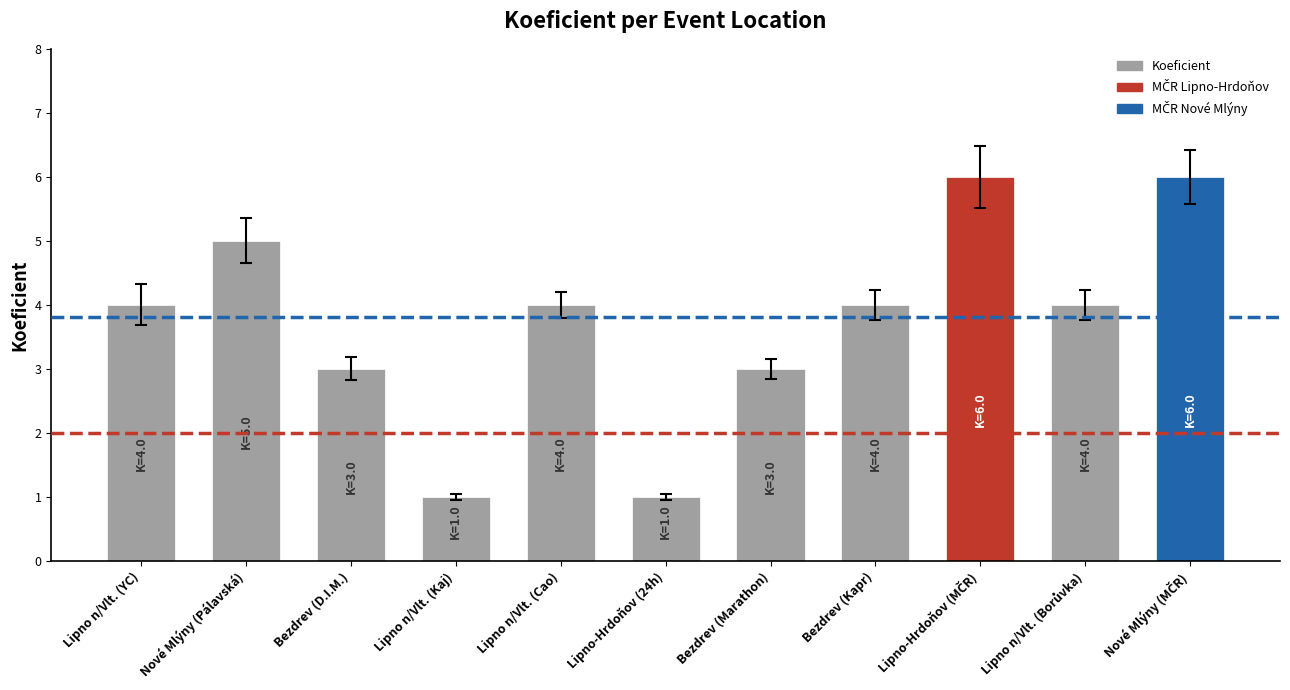

Read the value at Bezdrev (Kapr).

4